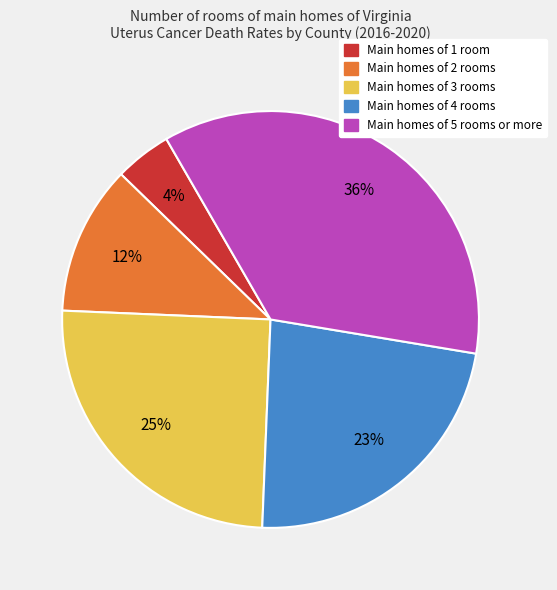

Is there a majority slice in this chart?

No